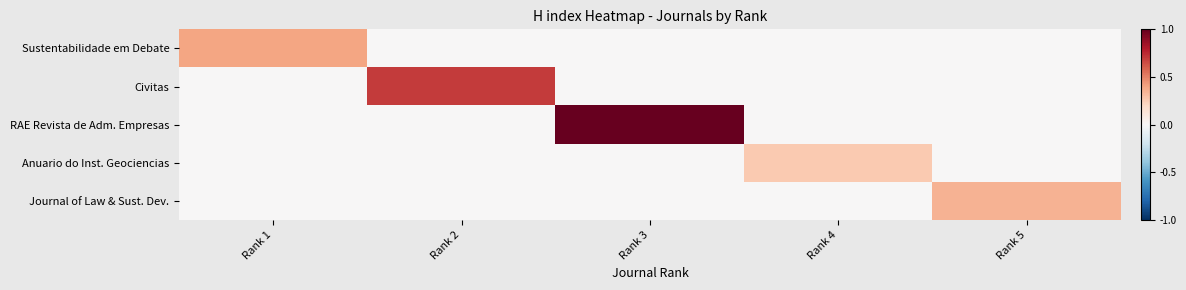

At which category is the sum across all series the highest?

Rank 3